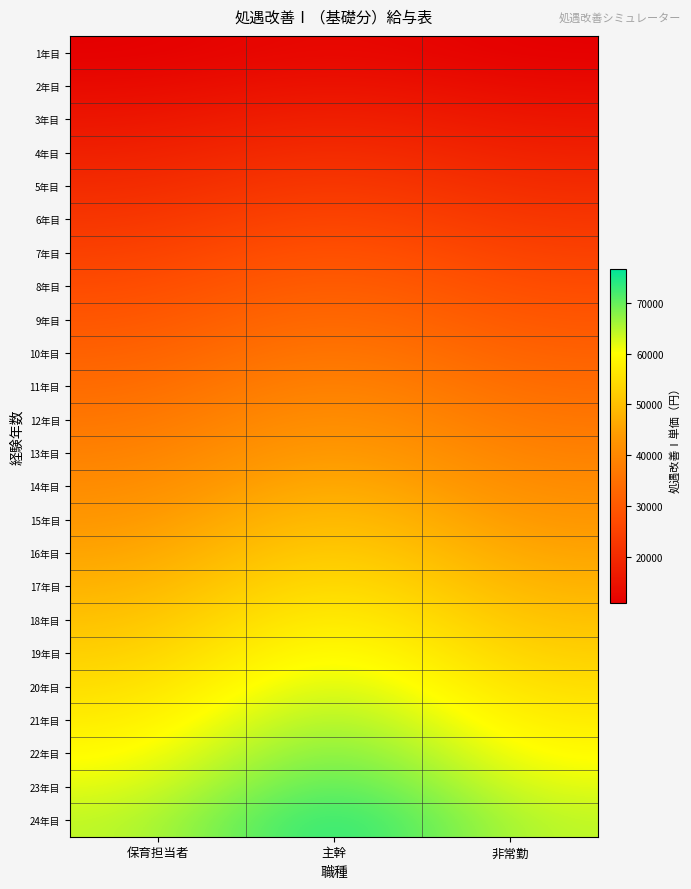

Reading left to right, what are all the values shown in this chart?

1年目: 保育担当者=10900	主幹=13080	非常勤=10900
2年目: 保育担当者=13200	主幹=15840	非常勤=13200
3年目: 保育担当者=15500	主幹=18600	非常勤=15500
4年目: 保育担当者=17800	主幹=21360	非常勤=17800
5年目: 保育担当者=20100	主幹=24120	非常勤=20100
6年目: 保育担当者=22400	主幹=26880	非常勤=22400
7年目: 保育担当者=24700	主幹=29640	非常勤=24700
8年目: 保育担当者=27000	主幹=32400	非常勤=27000
9年目: 保育担当者=29300	主幹=35160	非常勤=29300
10年目: 保育担当者=31600	主幹=37920	非常勤=31600
11年目: 保育担当者=33900	主幹=40680	非常勤=33900
12年目: 保育担当者=36200	主幹=43440	非常勤=36200
13年目: 保育担当者=38500	主幹=46200	非常勤=38500
14年目: 保育担当者=40800	主幹=48960	非常勤=40800
15年目: 保育担当者=43100	主幹=51720	非常勤=43100
16年目: 保育担当者=45400	主幹=54480	非常勤=45400
17年目: 保育担当者=47700	主幹=57240	非常勤=47700
18年目: 保育担当者=50000	主幹=60000	非常勤=50000
19年目: 保育担当者=52300	主幹=62760	非常勤=52300
20年目: 保育担当者=54600	主幹=65520	非常勤=54600
21年目: 保育担当者=56900	主幹=68280	非常勤=56900
22年目: 保育担当者=59200	主幹=71040	非常勤=59200
23年目: 保育担当者=61500	主幹=73800	非常勤=61500
24年目: 保育担当者=63800	主幹=76560	非常勤=63800